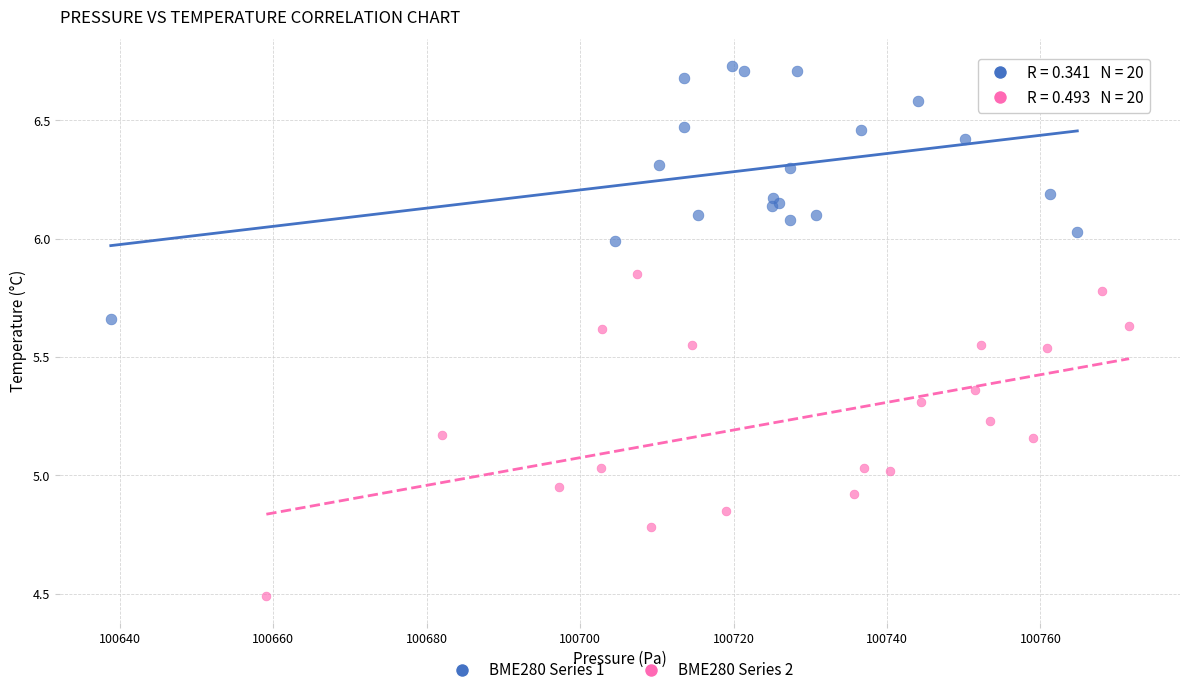

Which series reaches the minimum Y coordinate?

BME280 Series 2